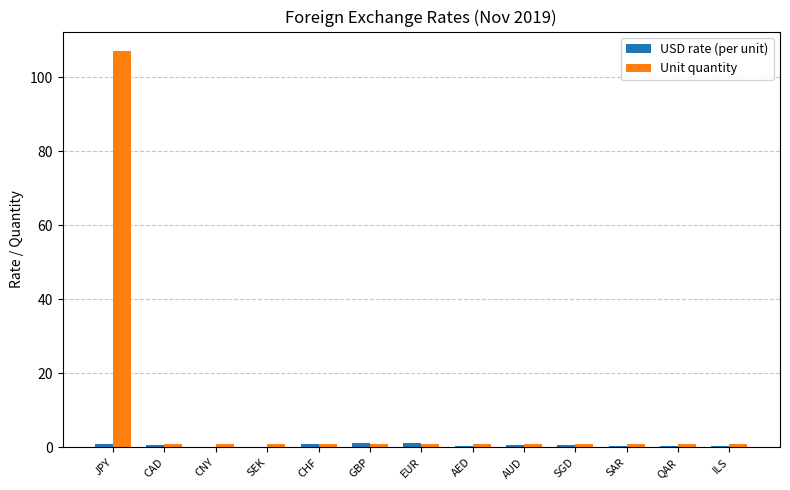

At which category is the sum across all series the highest?

JPY